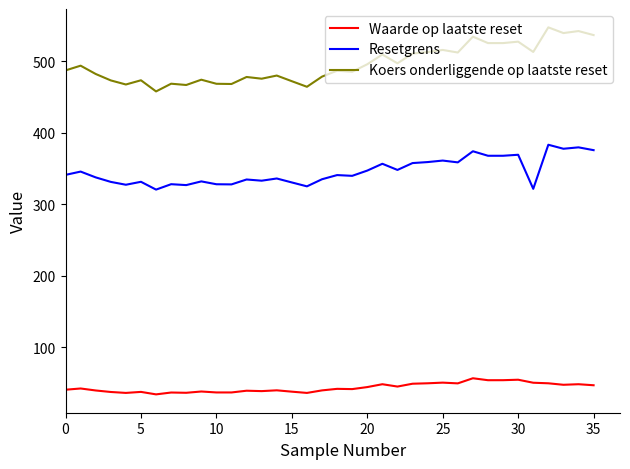

What are all the series names shown in the legend?

Waarde op laatste reset, Resetgrens, Koers onderliggende op laatste reset